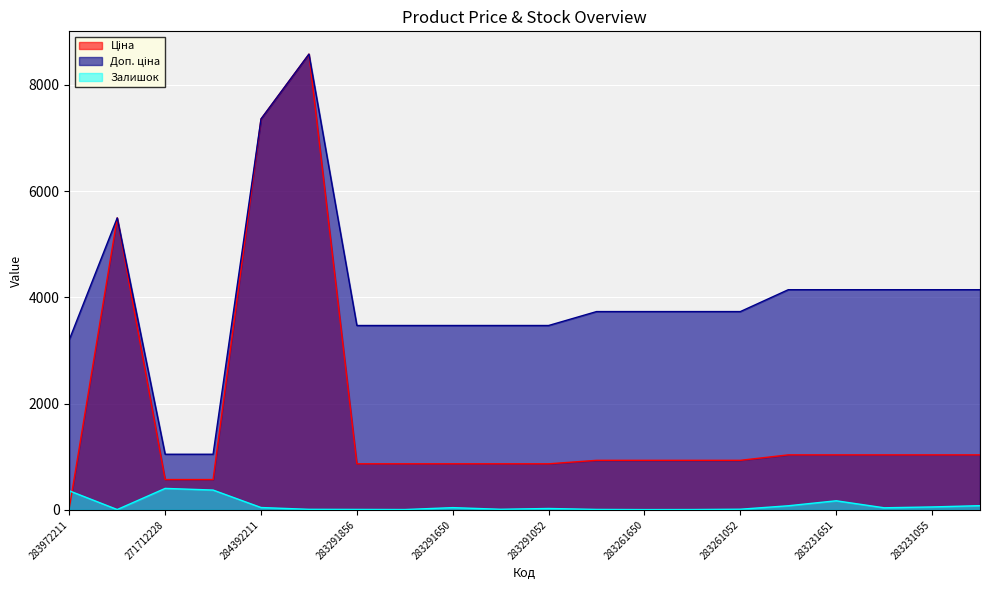

Which series changed the most between 248922198 and 283231856?

Ціна